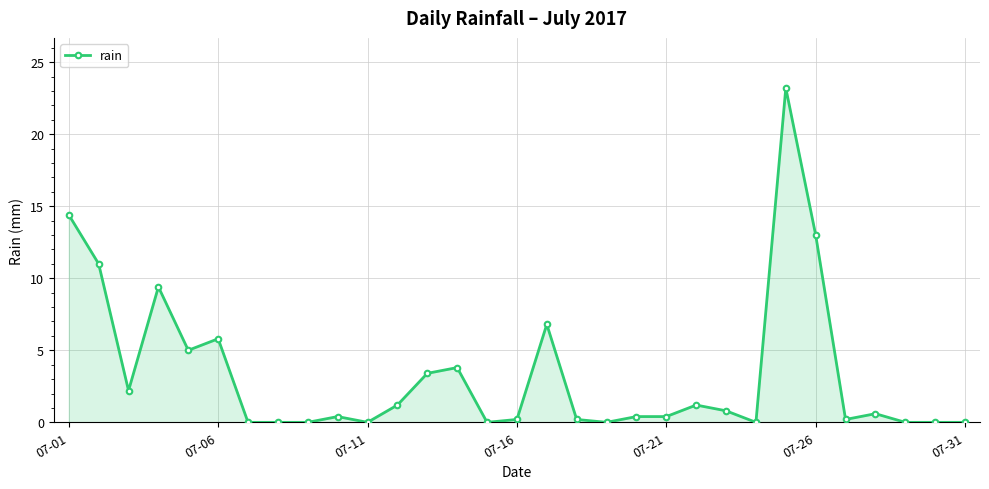

True or false: there are more than 0 points higher than both neighbors.

True